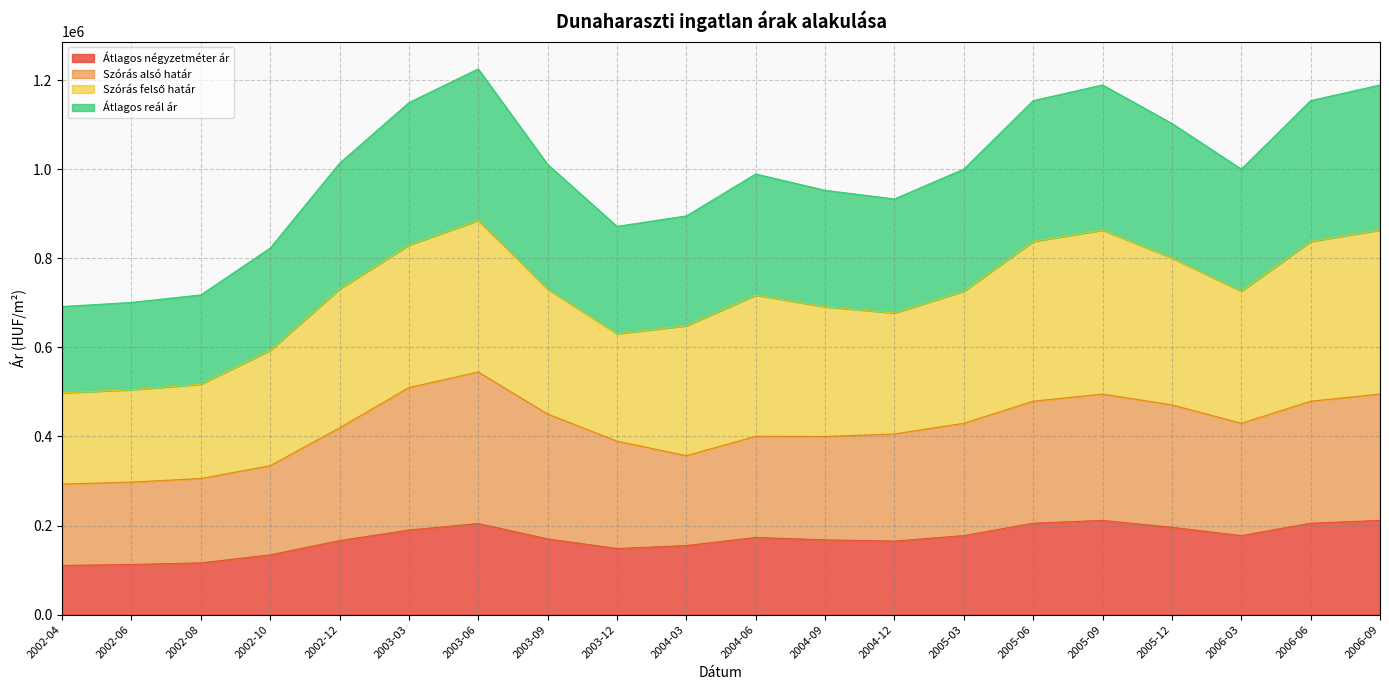

Is the value of Átlagos reál ár at 2005-12 greater than the value of Átlagos négyzetméter ár at 2006-03?

Yes